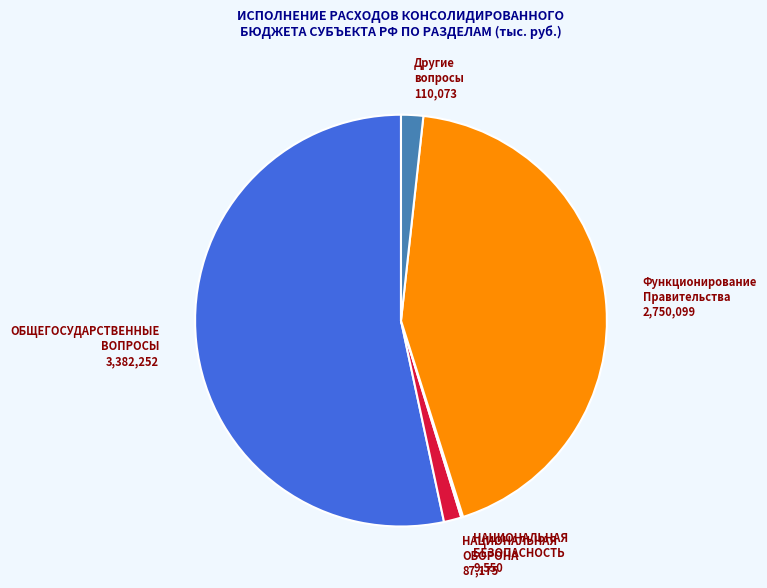

Is there a majority slice in this chart?

Yes